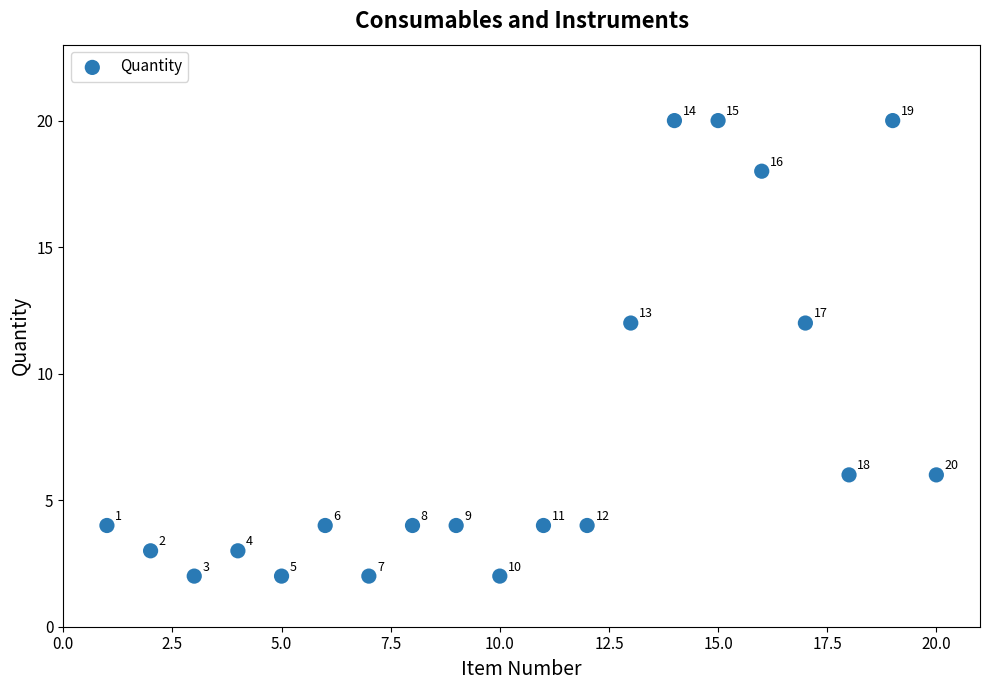

What Y value in the scatter plot is closest to 11?

12